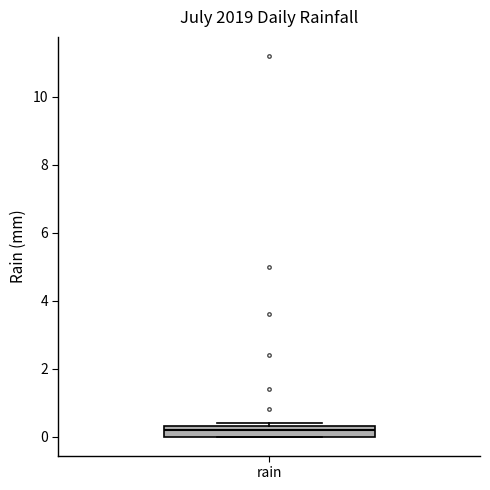

Read this box plot against the y-axis: the position of the median line, the range covered by the box, and the ends of both whiskers. The values are not printed on the chart, so give them approximately, as read against the axis.

median 0.2, box 0.0 to 0.4, whiskers 0.0 to 0.4 (just above the box's upper edge)